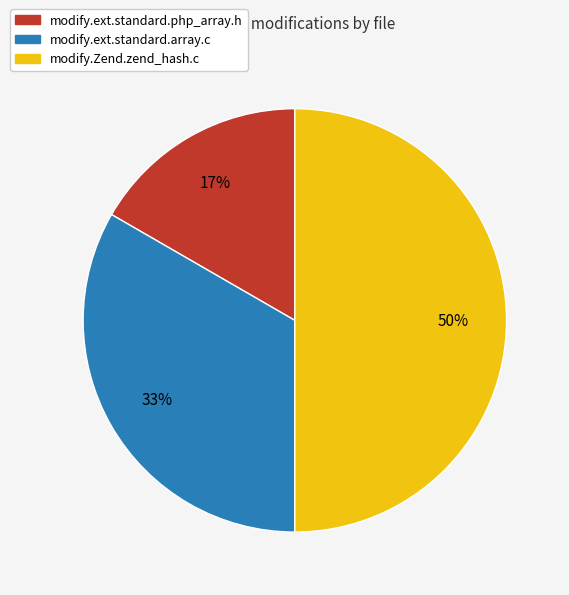

What is the ratio of the value at modify.ext.standard.array.c to the value at modify.Zend.zend_hash.c?

0.7